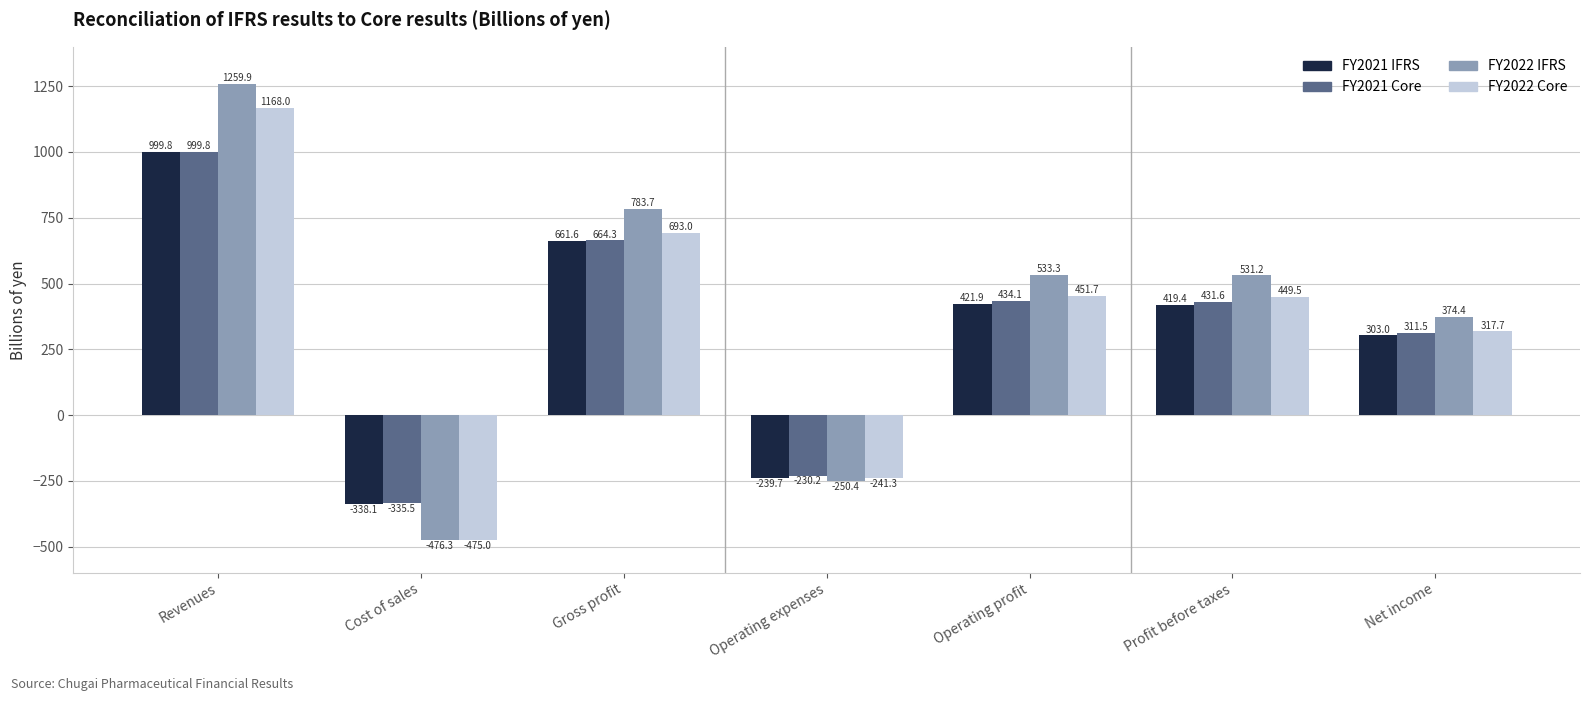

What is the difference between the highest and lowest values at Operating profit?

111.4